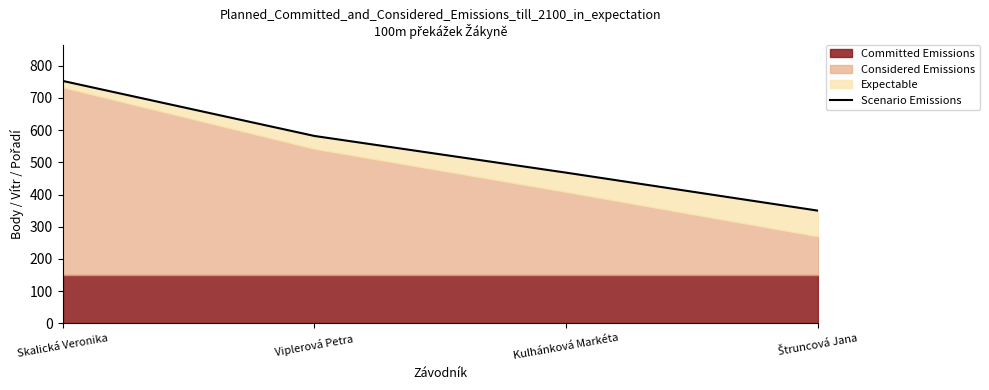

What is the average value?

538